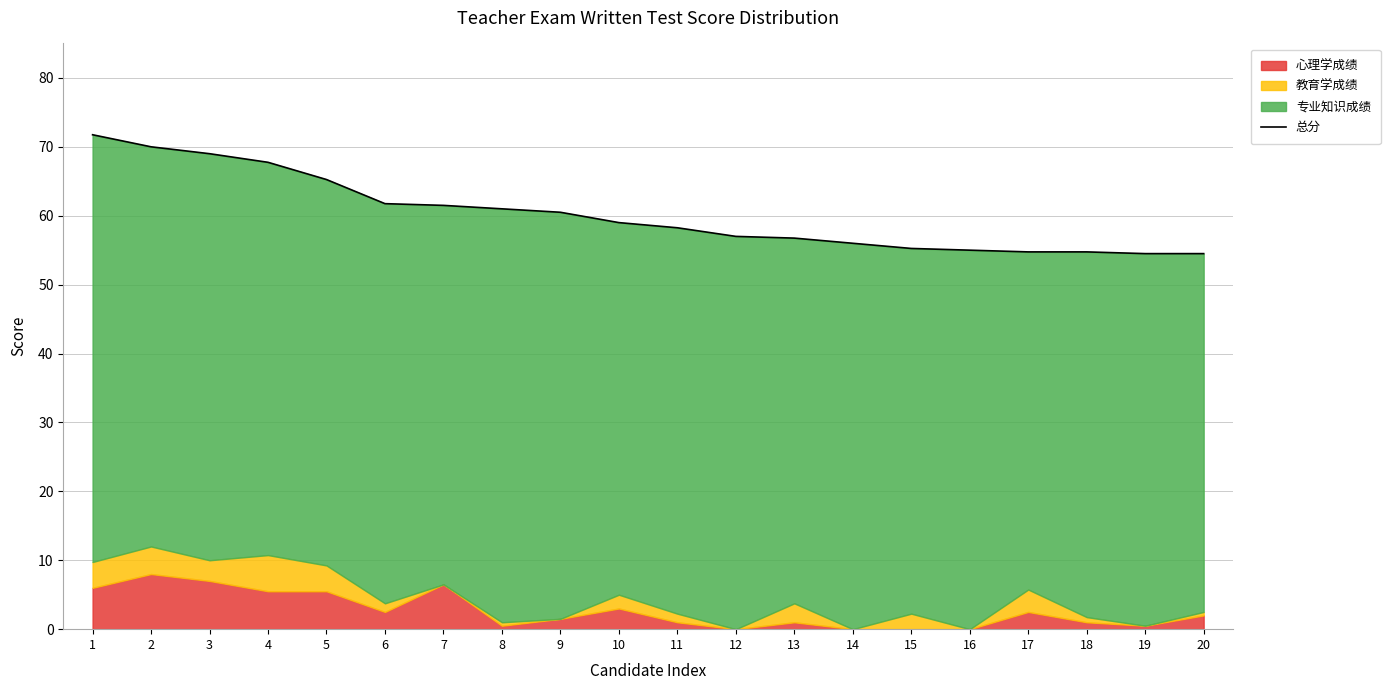

The value at 8 is 28.1. True or false?

False